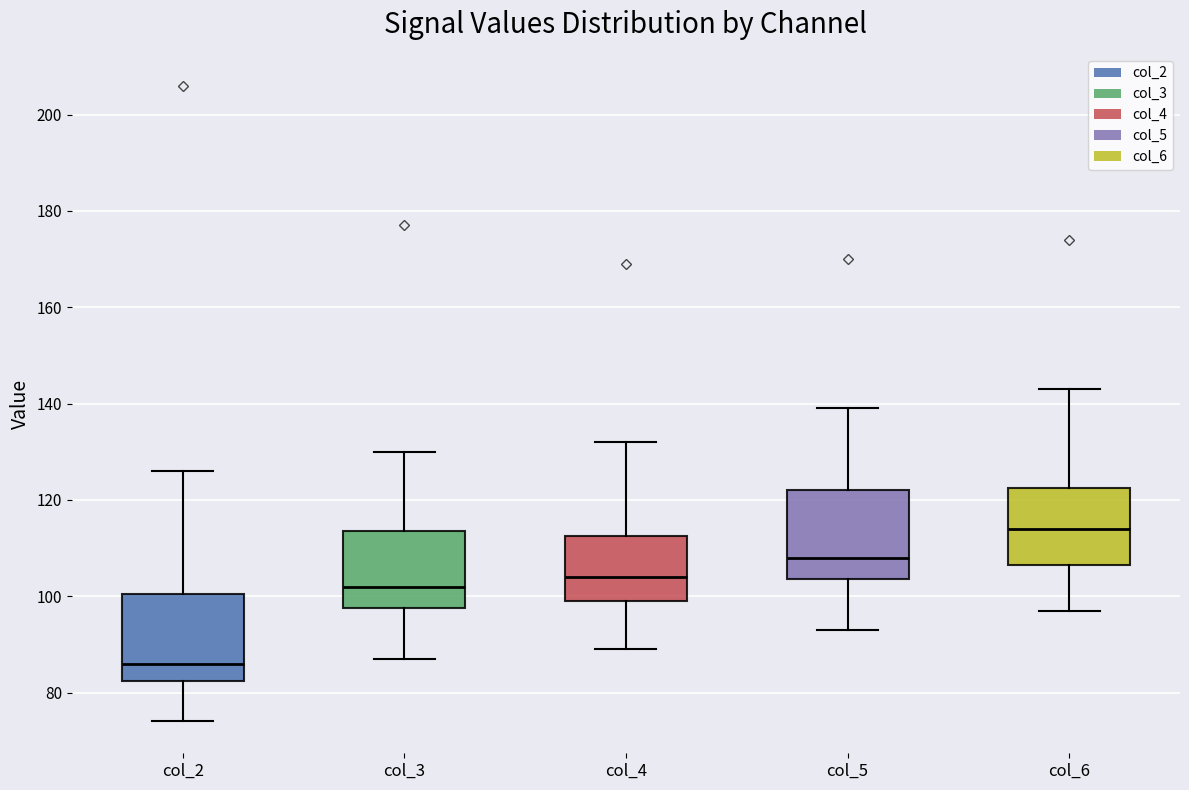

Which box's median line is the highest?

col_6